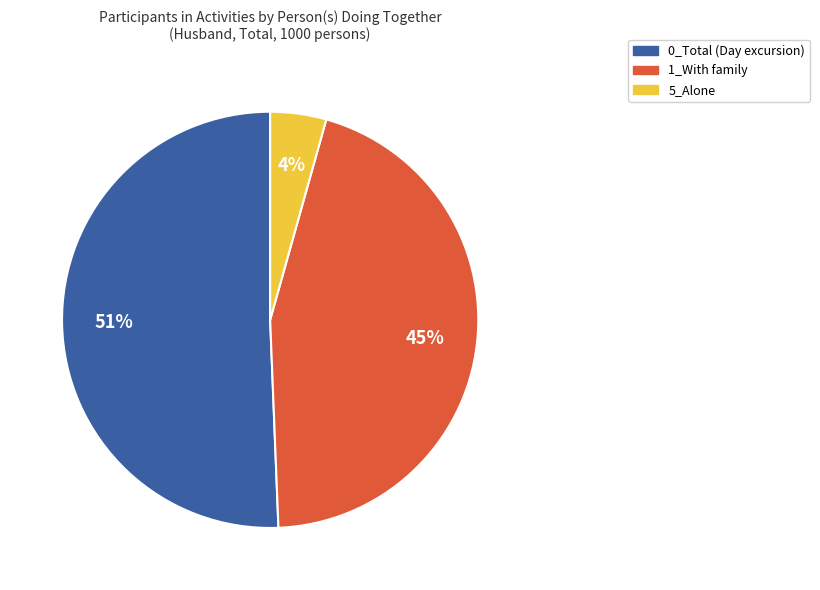

Is there a majority slice in this chart?

Yes